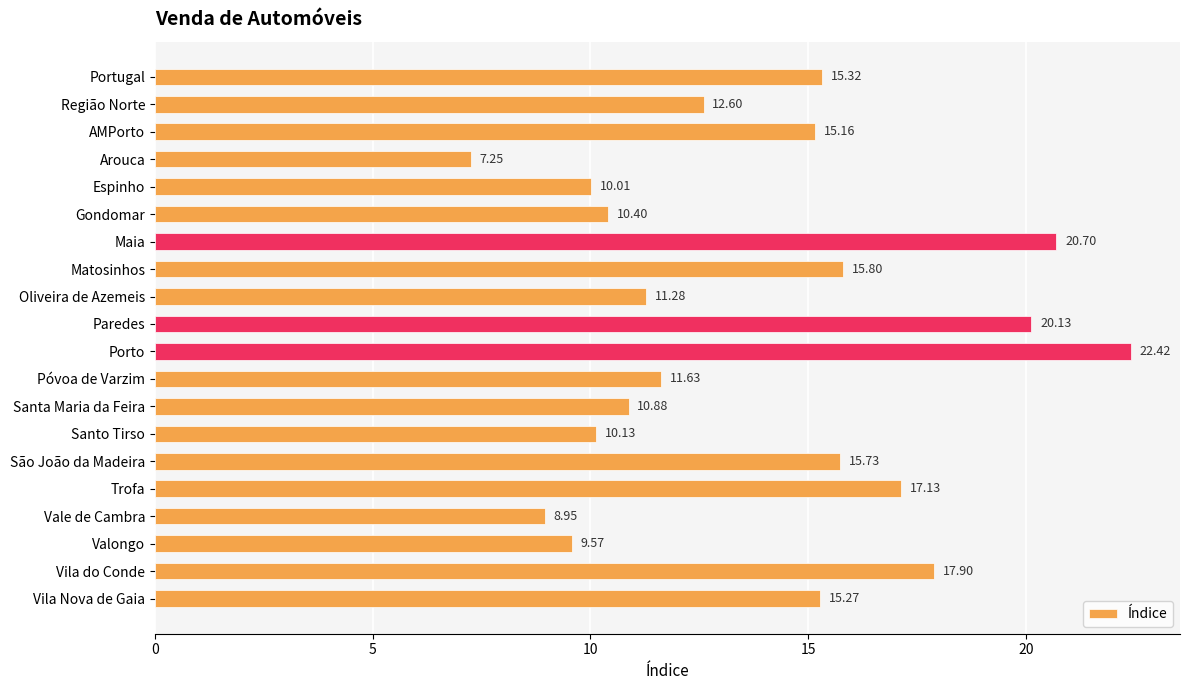

What is the greatest value displayed?

22.4